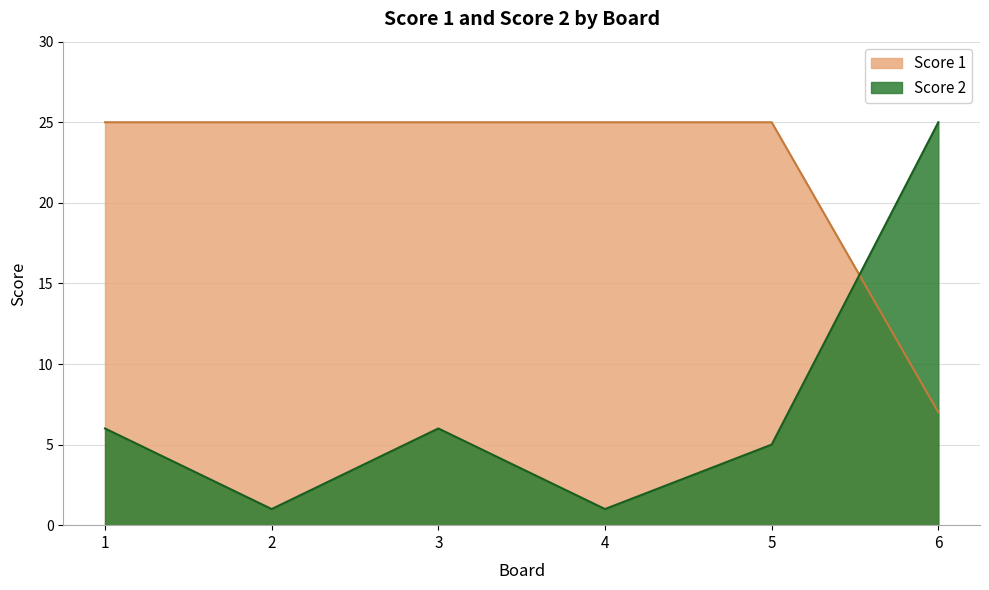

What is the smallest value displayed?

1